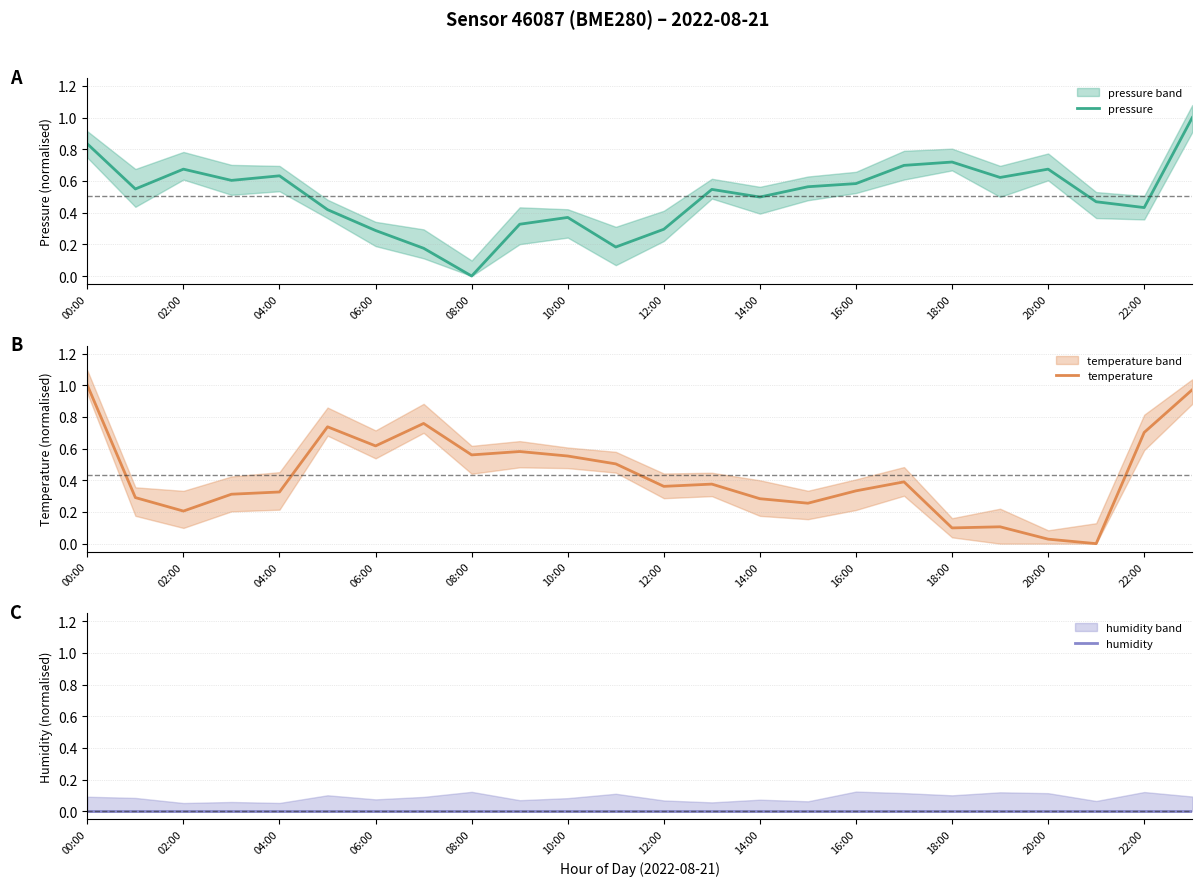

At which label does pressure reach its minimum?

08:00